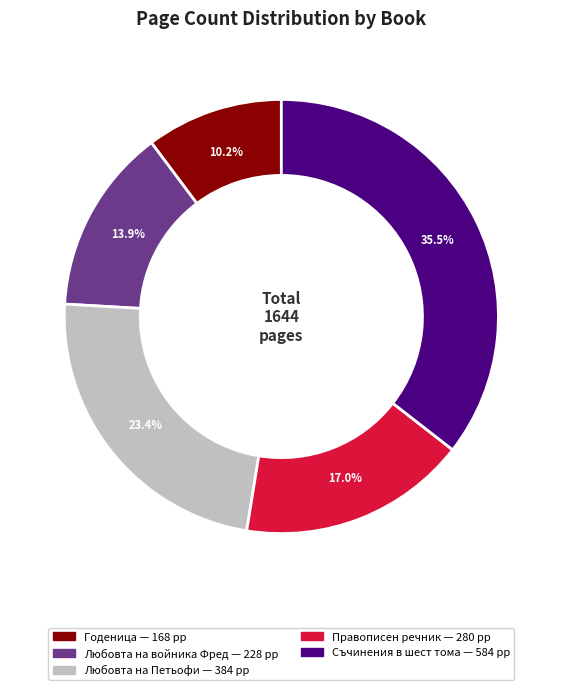

Is there any slice that represents more than half of the pie?

No